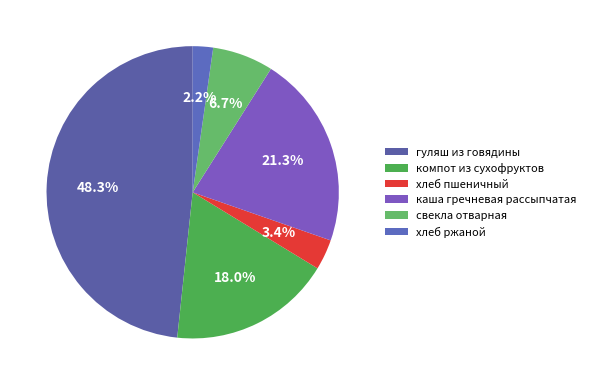

How many slices are in this pie chart?

6